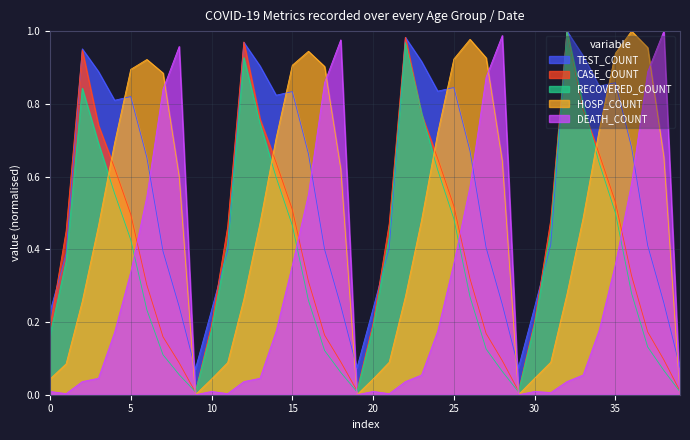

Is it true that TEST_COUNT equals 0.4 at 0?

False